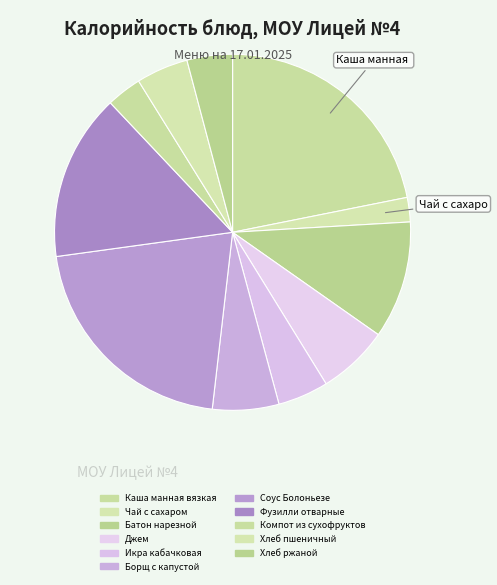

To the nearest percent, what percentage of the pie is Соус Болоньезе?

21%